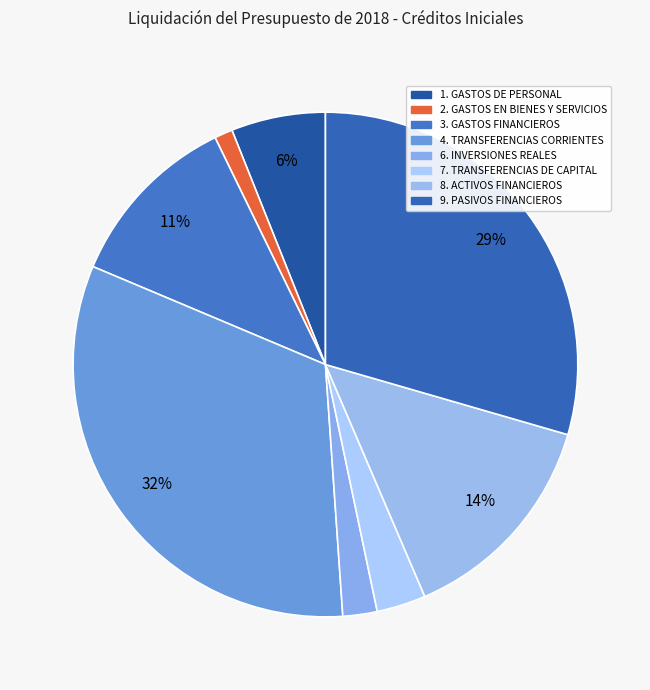

What is the change in value from 2. GASTOS EN BIENES Y SERVICIOS to 3. GASTOS FINANCIEROS?

+28365646